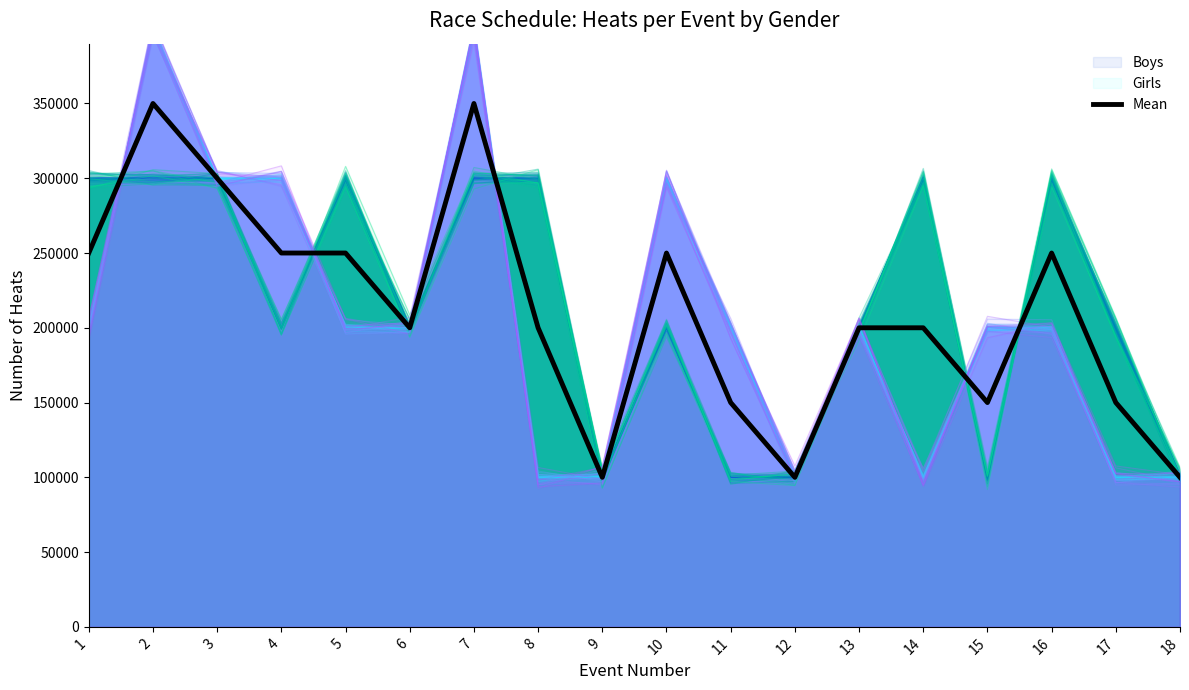

What is the change in value from 3 to 11?

-150000